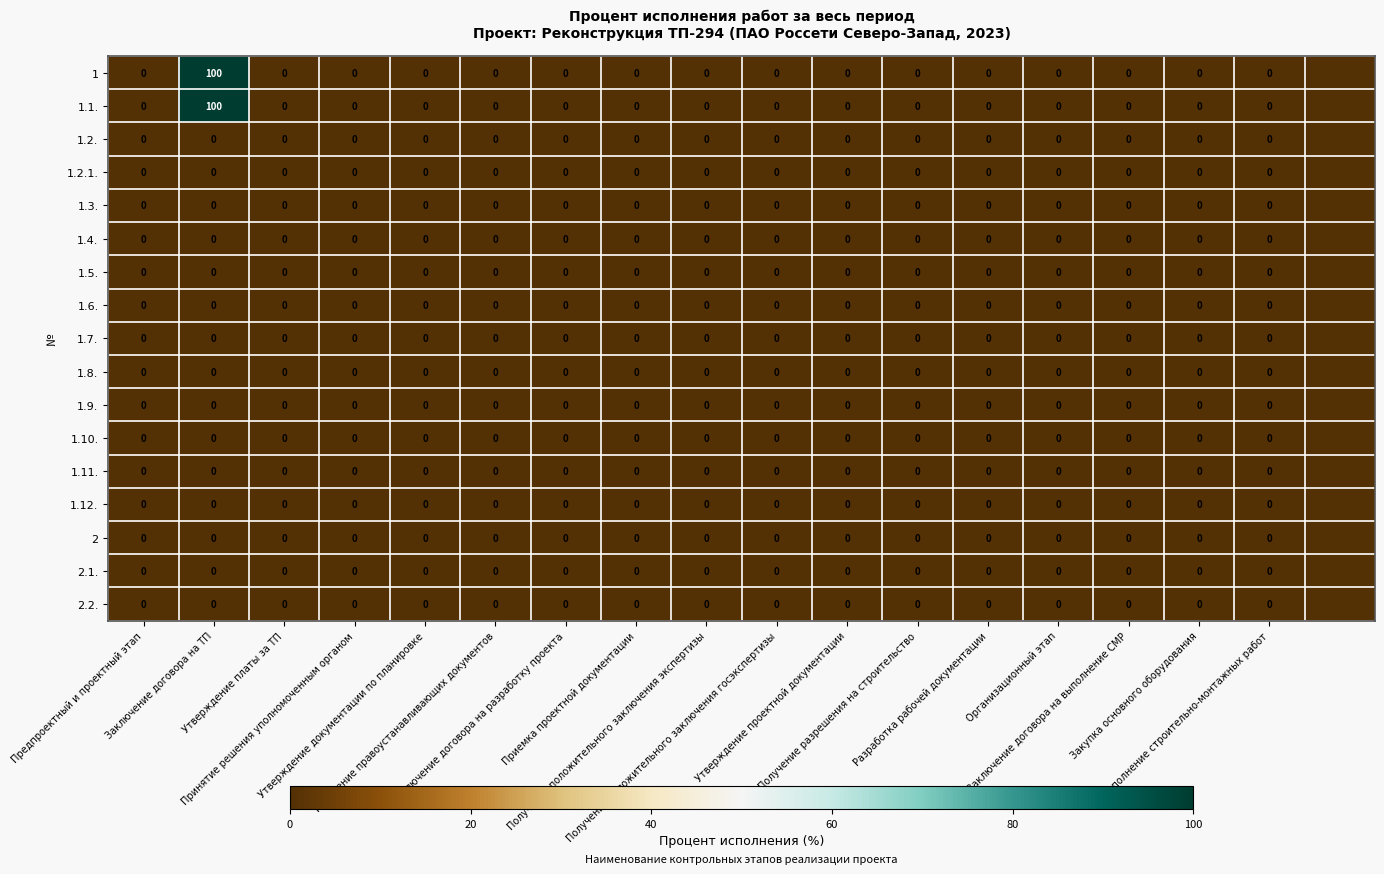

Where is 1.4. nearest to the value 0?

Предпроектный и проектный этап